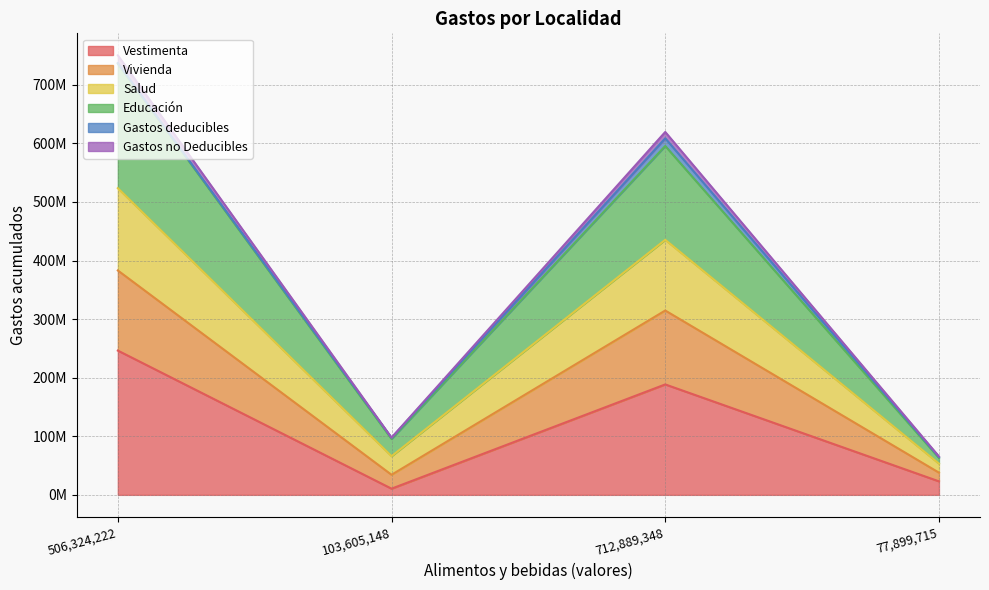

Does the chart have visible grid lines?

Yes